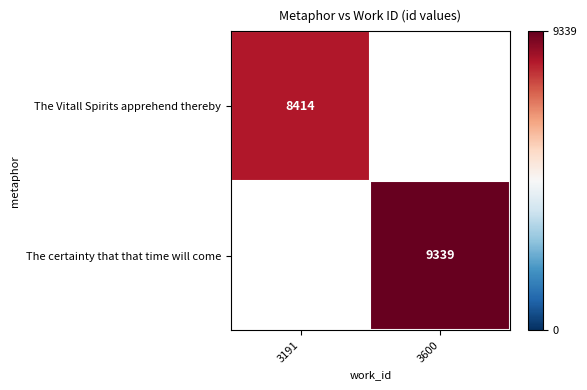

The The Vitall Spirits apprehend thereby series shows 11022 at 3191. True or false?

False